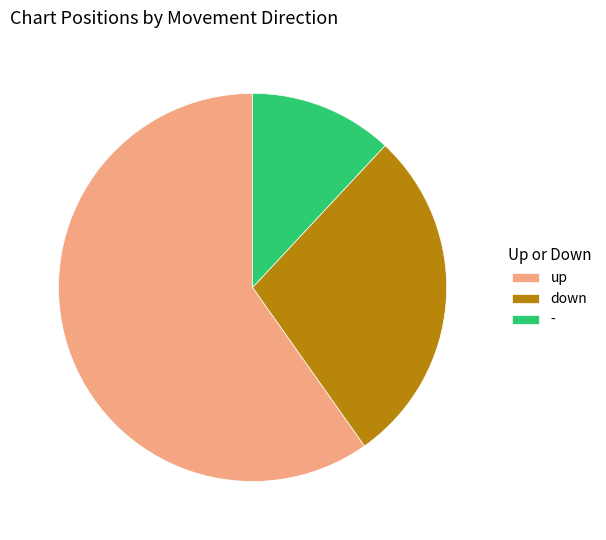

How many segments does this pie chart have?

3